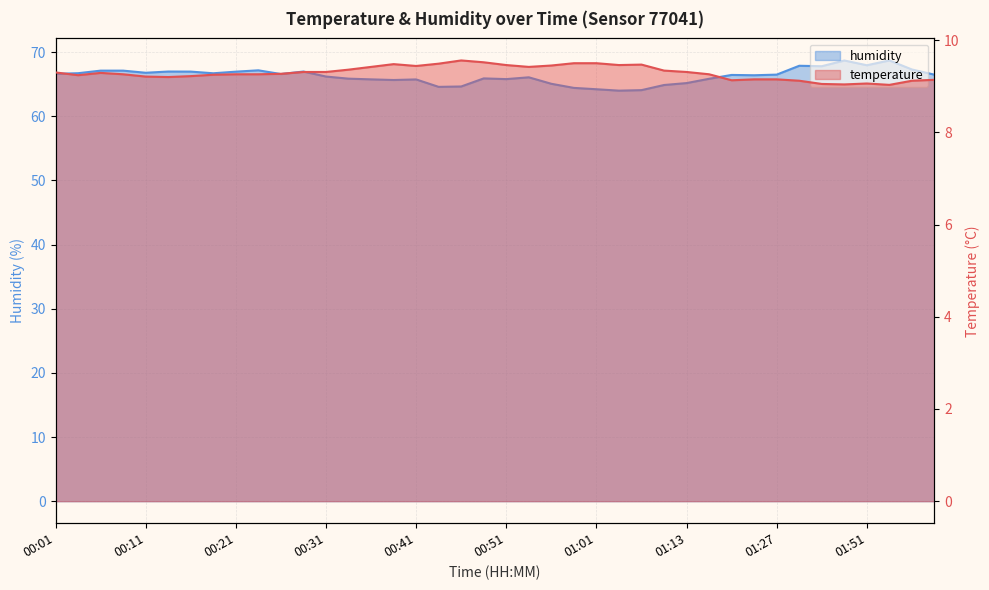

Reading left to right, extract all data points from this chart.

temperature: 00:01=9.3	00:04=9.2	00:06=9.3	00:09=9.3	00:11=9.2	00:14=9.2	00:16=9.2	00:19=9.2	00:21=9.3	00:24=9.3	00:26=9.3	00:28=9.3	00:31=9.3	00:33=9.4	00:36=9.4	00:38=9.5	00:41=9.4	00:43=9.5	00:46=9.6	00:48=9.5	00:51=9.5	00:53=9.4	00:56=9.4	00:58=9.5	01:01=9.5	01:03=9.5	01:06=9.5	01:11=9.3	01:13=9.3	01:16=9.3	01:21=9.1	01:24=9.2	01:27=9.2	01:35=9.1	01:46=9.1	01:49=9.0	01:51=9.1	01:53=9.0	02:01=9.1	02:09=9.1
humidity: 00:01=66.6	00:04=66.7	00:06=67.1	00:09=67.1	00:11=66.8	00:14=67.0	00:16=67.0	00:19=66.7	00:21=67.0	00:24=67.2	00:26=66.6	00:28=67.0	00:31=66.2	00:33=65.9	00:36=65.8	00:38=65.7	00:41=65.8	00:43=64.6	00:46=64.7	00:48=65.9	00:51=65.8	00:53=66.1	00:56=65.1	00:58=64.4	01:01=64.2	01:03=64.0	01:06=64.1	01:11=64.9	01:13=65.2	01:16=65.8	01:21=66.5	01:24=66.4	01:27=66.5	01:35=67.9	01:46=67.8	01:49=68.7	01:51=68.0	01:53=68.7	02:01=67.3	02:09=66.5